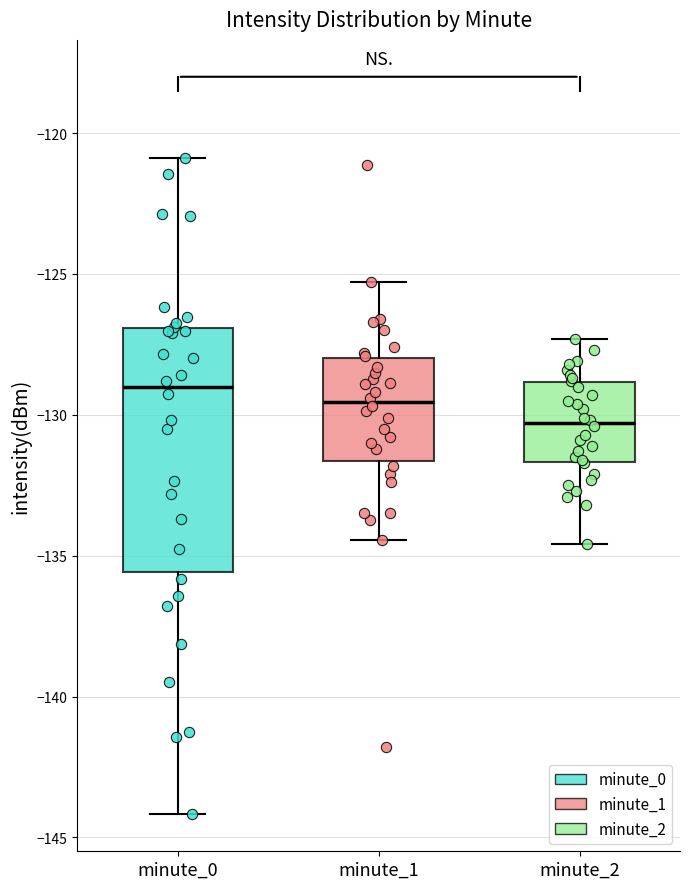

Reading left to right, read every box against the y-axis: the position of its median line, the range the box covers, and the ends of its whiskers. The values are not printed on the chart, so give them approximately, as read against the axis.

minute_0: median -129.0, box -135.5 to -127.0, whiskers -144.0 to -121.0
minute_1: median -129.5, box -131.5 to -128.0, whiskers -134.5 to -125.5
minute_2: median -130.5, box -131.5 to -129.0, whiskers -134.5 to -127.5